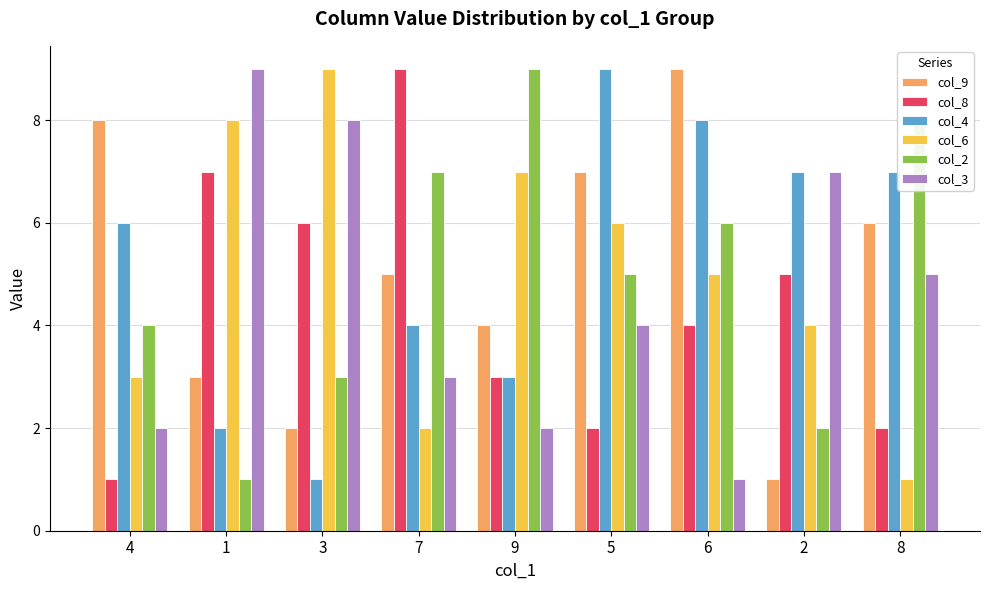

Reading left to right, transcribe all the data shown in this chart.

col_9: 8	3	2	5	4	7	9	1	6
col_8: 1	7	6	9	3	2	4	5	2
col_4: 6	2	1	4	3	9	8	7	7
col_6: 3	8	9	2	7	6	5	4	1
col_2: 4	1	3	7	9	5	6	2	8
col_3: 2	9	8	3	2	4	1	7	5